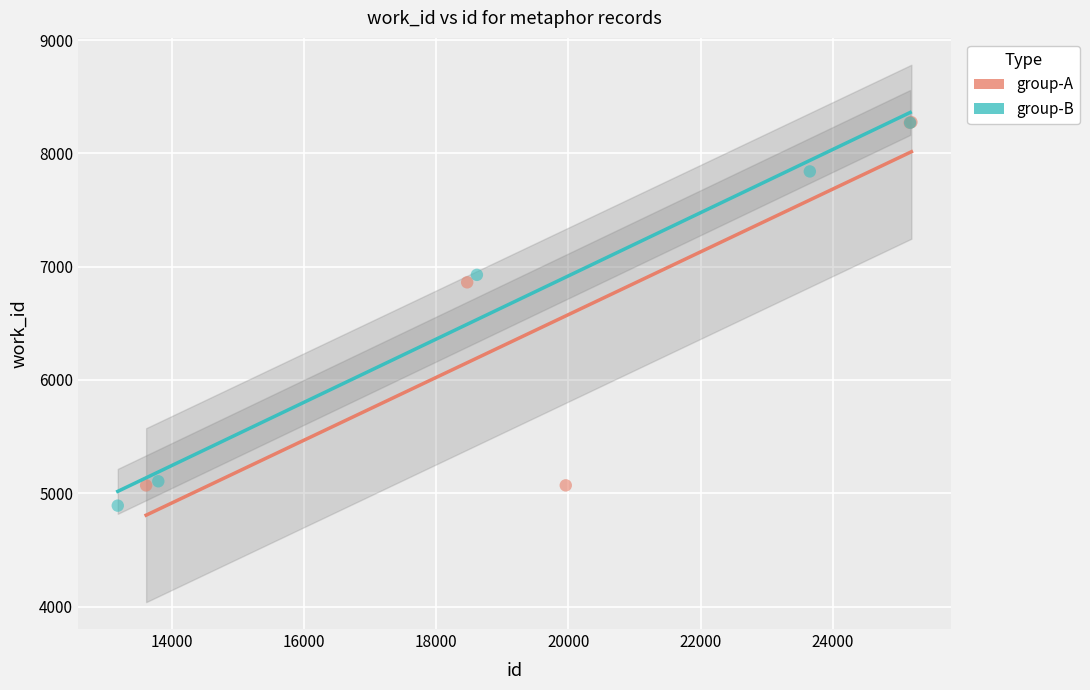

Which series has the largest Y range (max minus min)?

group-B